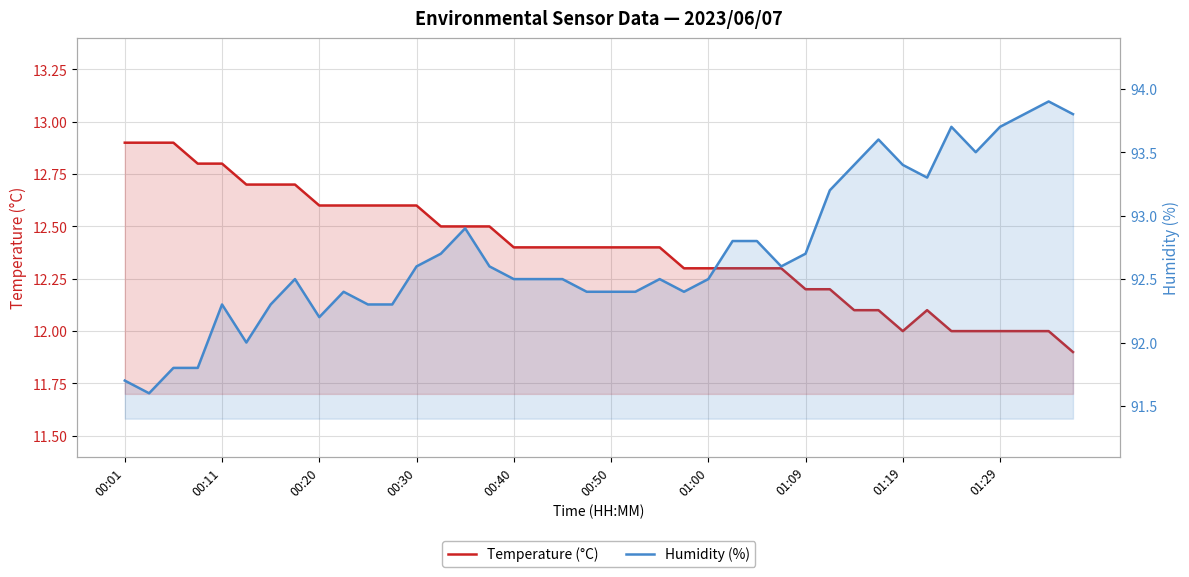

Between 00:11 and 11, which is larger?

00:11